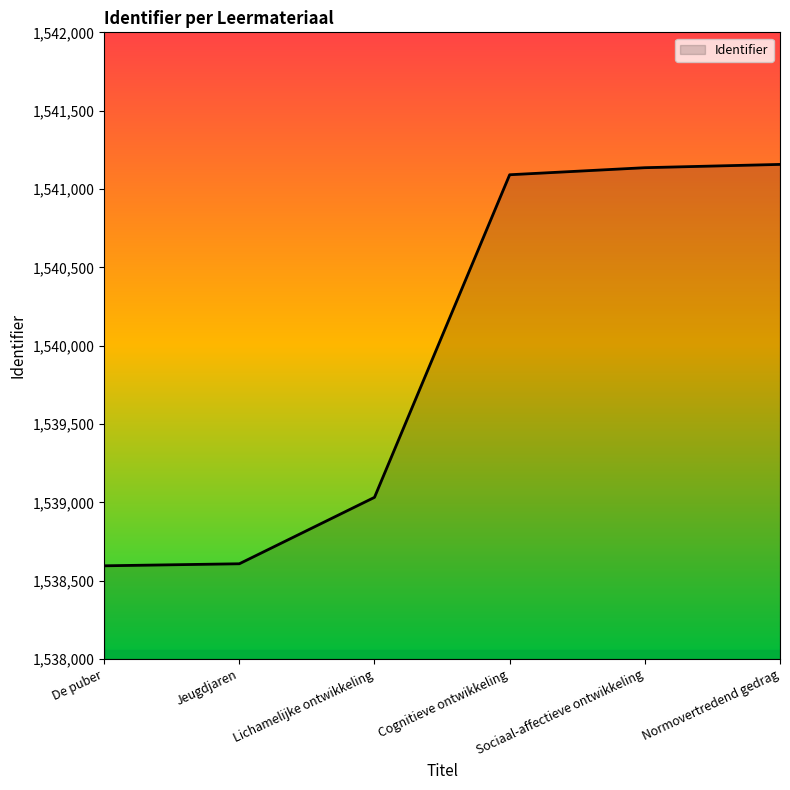

What is the sum of the values at Normovertredend gedrag and Sociaal-affectieve ontwikkeling?

3082293